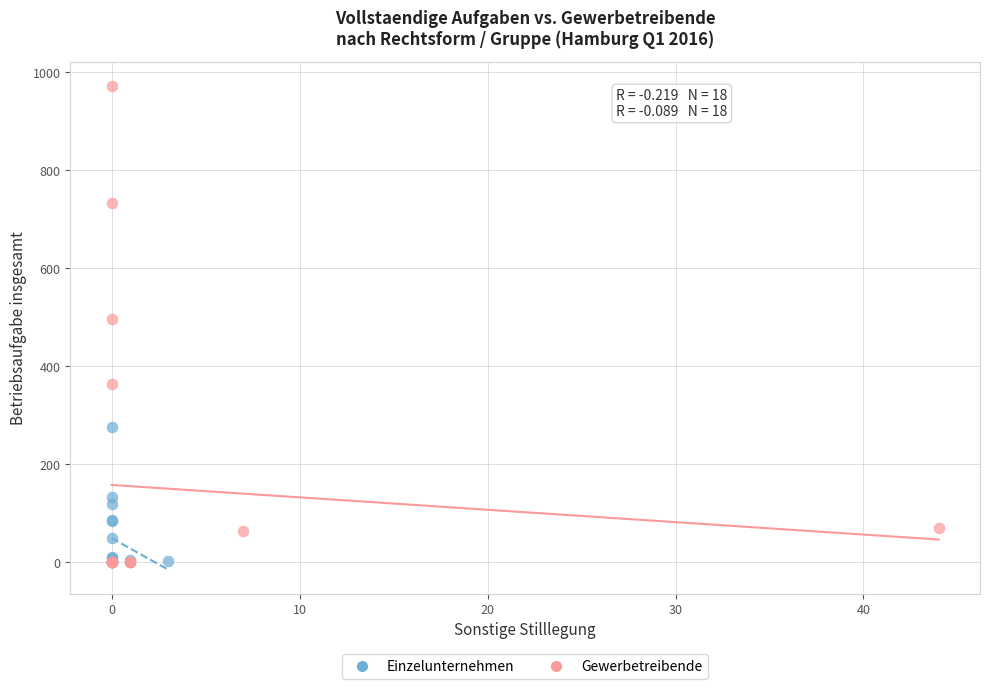

Which series has the widest spread of Y values?

Gewerbetreibende